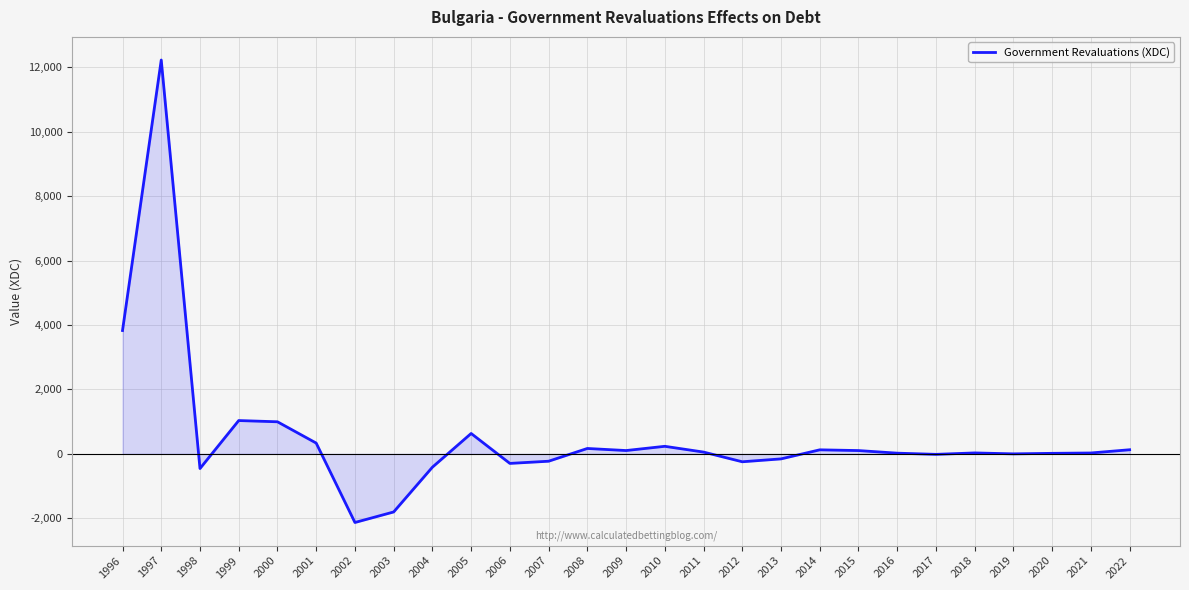

Which category has the highest value across all series?

1997